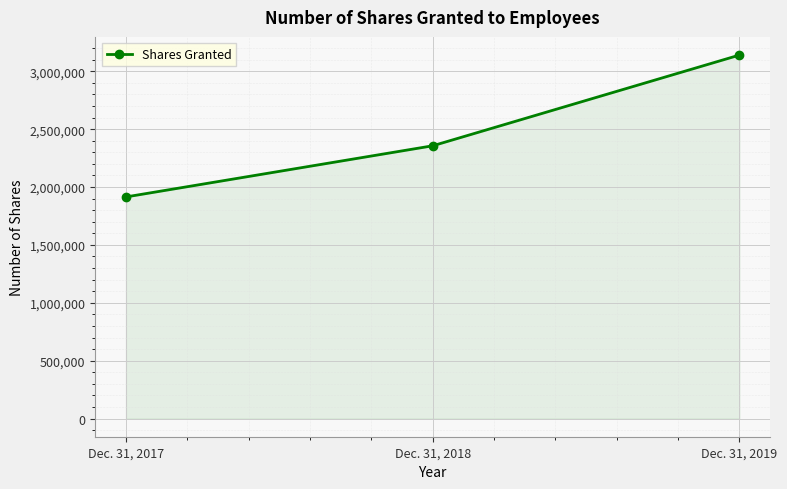

How many values are below 2356418?

1